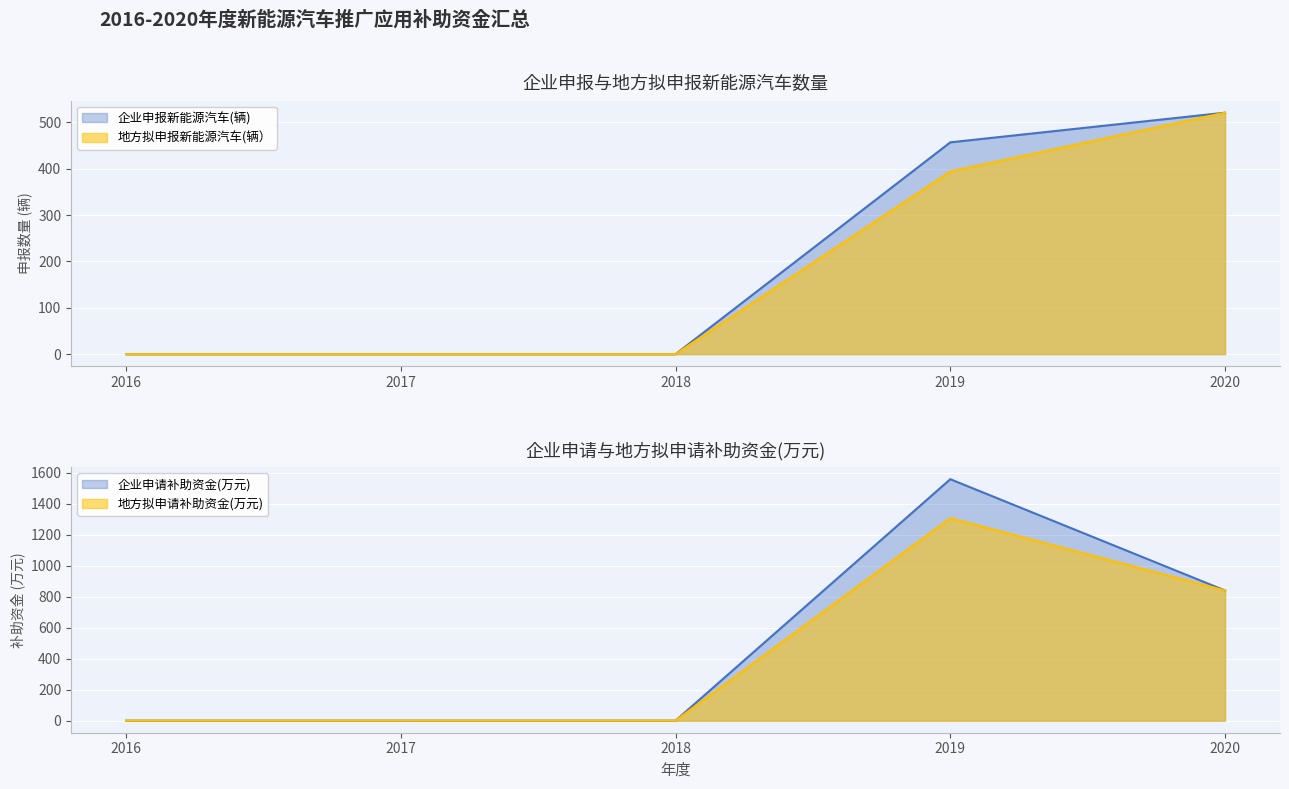

True or false: 企业申报新能源汽车(辆) has more than 1 interior local peaks.

False